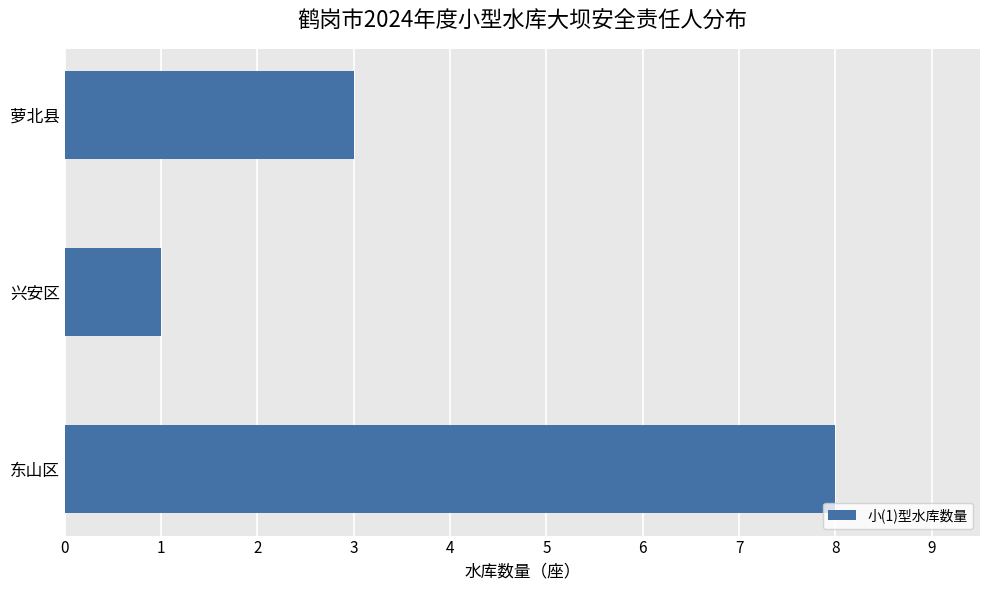

Reading bottom to top, what are all the values shown in this chart?

东山区=8	兴安区=1	萝北县=3